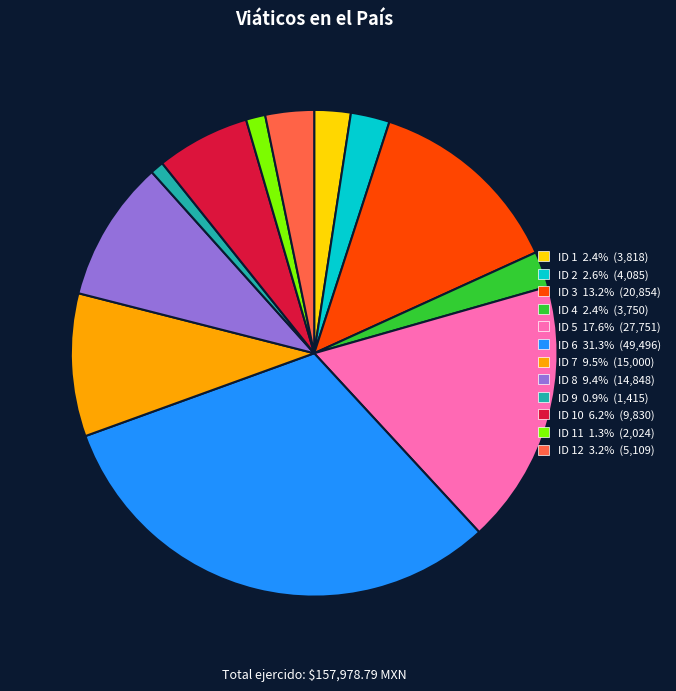

Is there a majority slice in this chart?

No